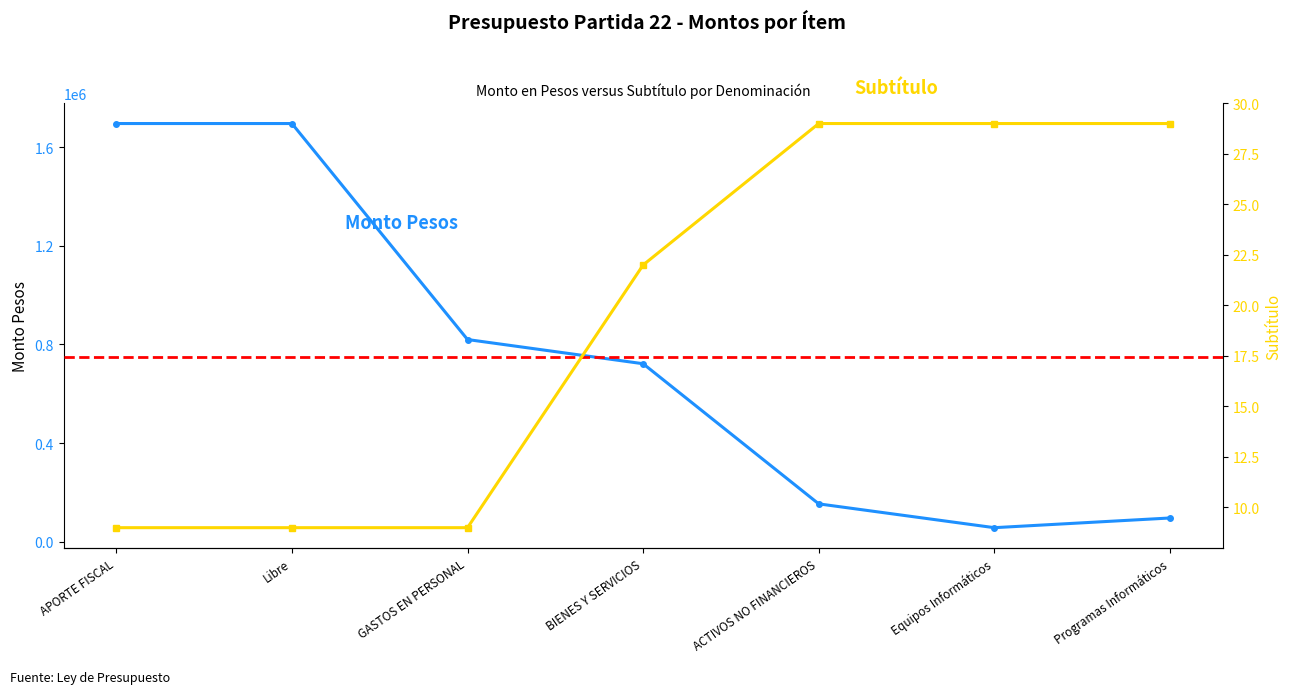

At how many categories does at least one series exceed 10997?

7